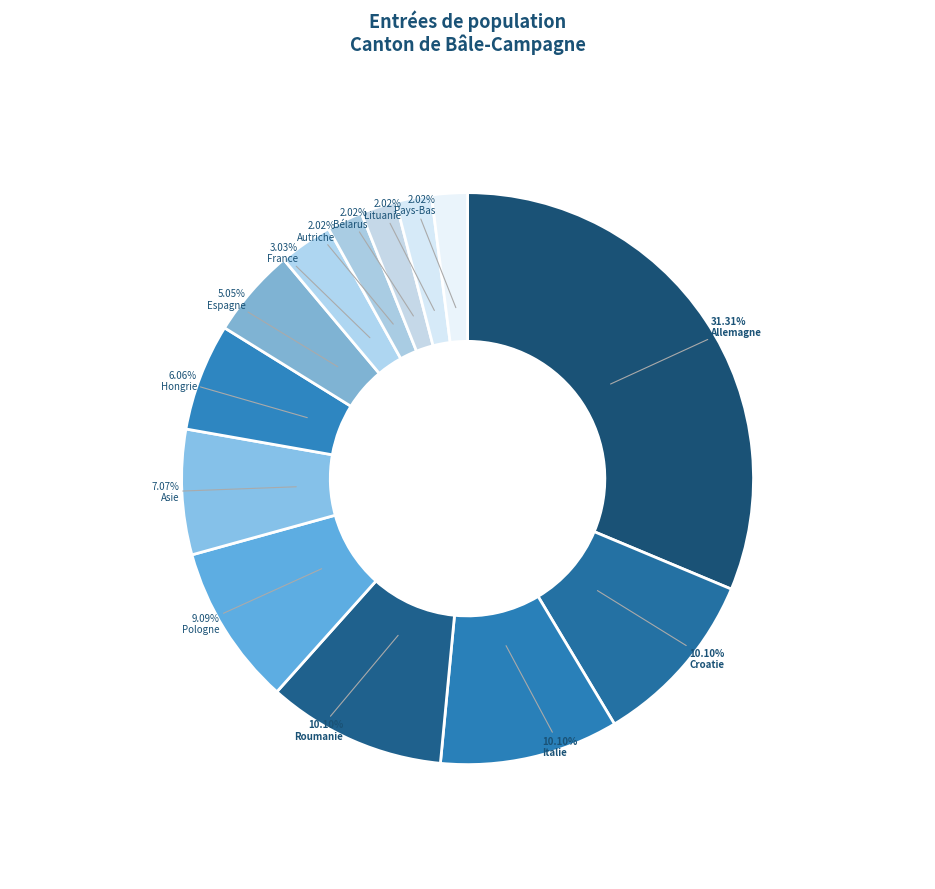

To the nearest percent, what percentage of the pie is France?

3%